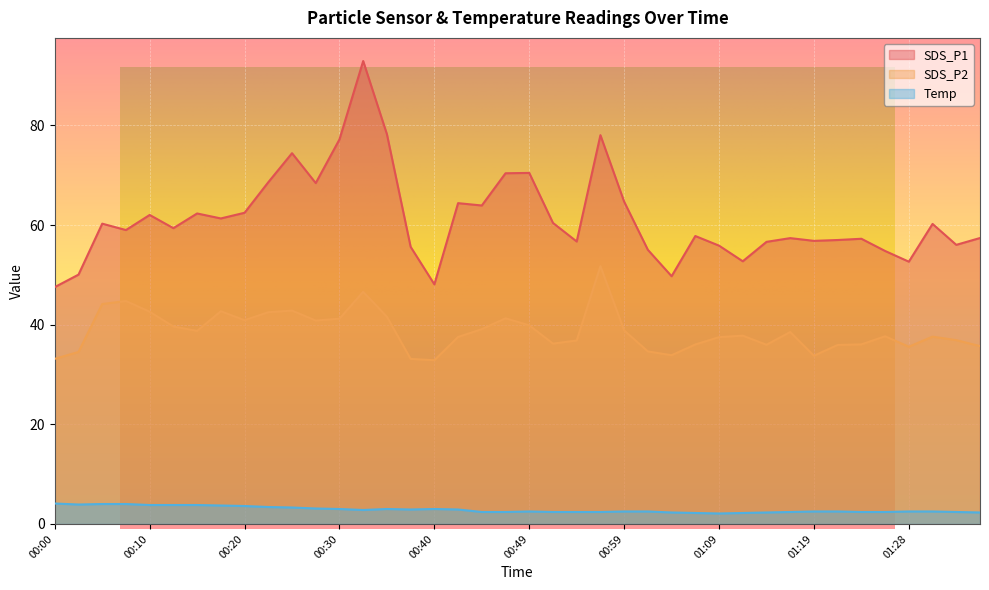

At which label does SDS_P2 reach its minimum?

00:40